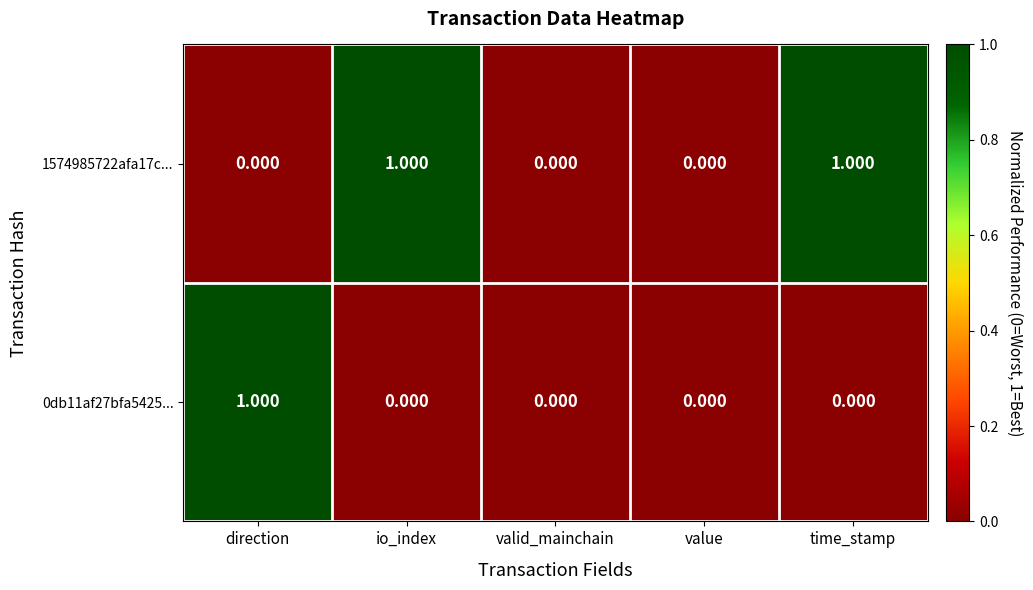

Is the value of 0db11af27bfa5425... at valid_mainchain greater than the value of 1574985722afa17c... at time_stamp?

No